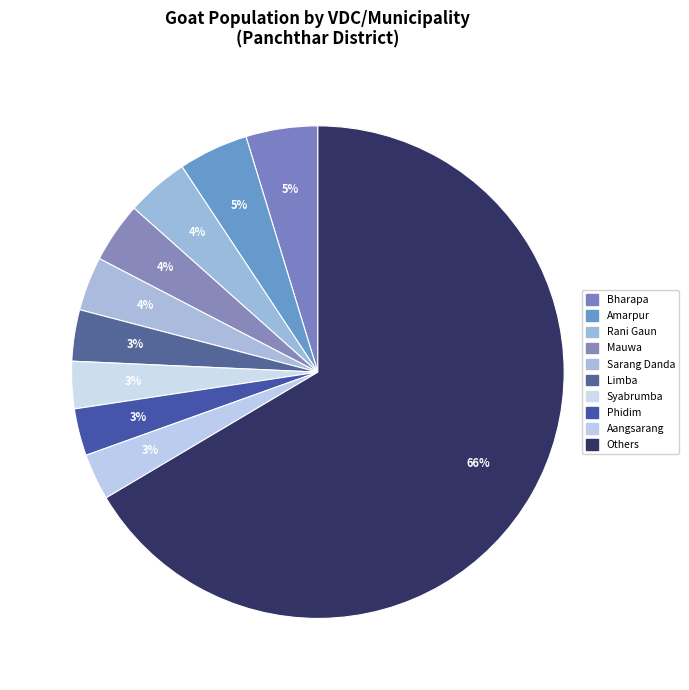

How many segments does this pie chart have?

10